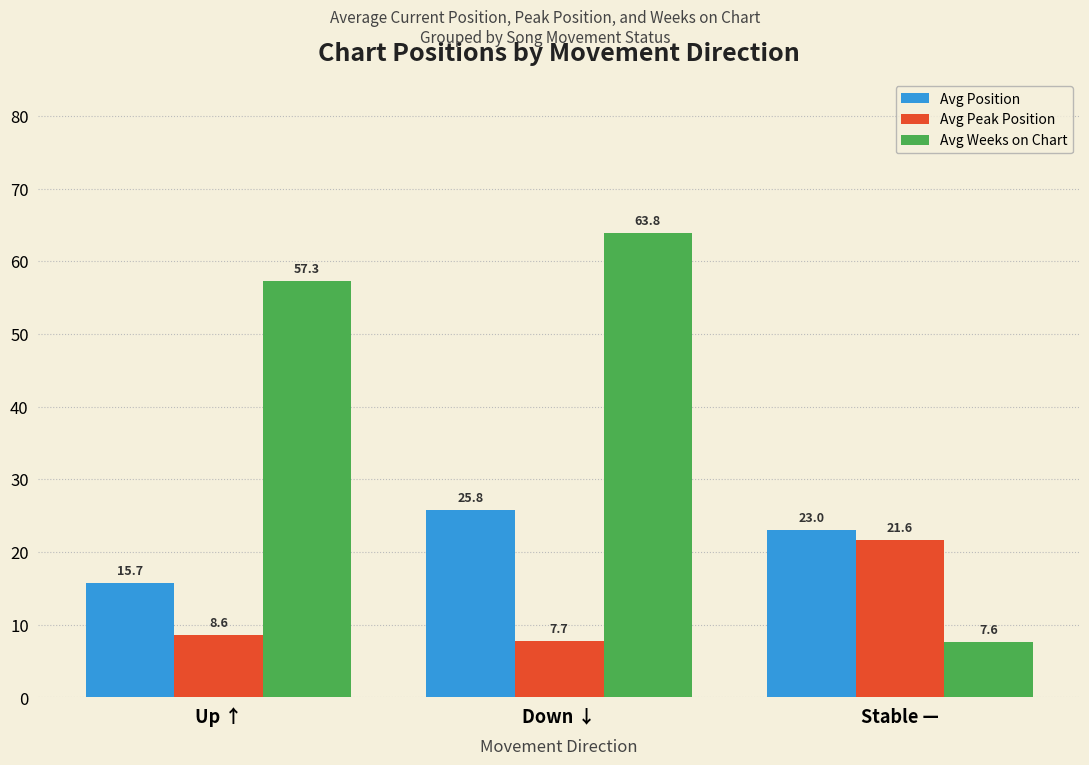

What value does the Avg Weeks on Chart series have at Stable —?

7.6